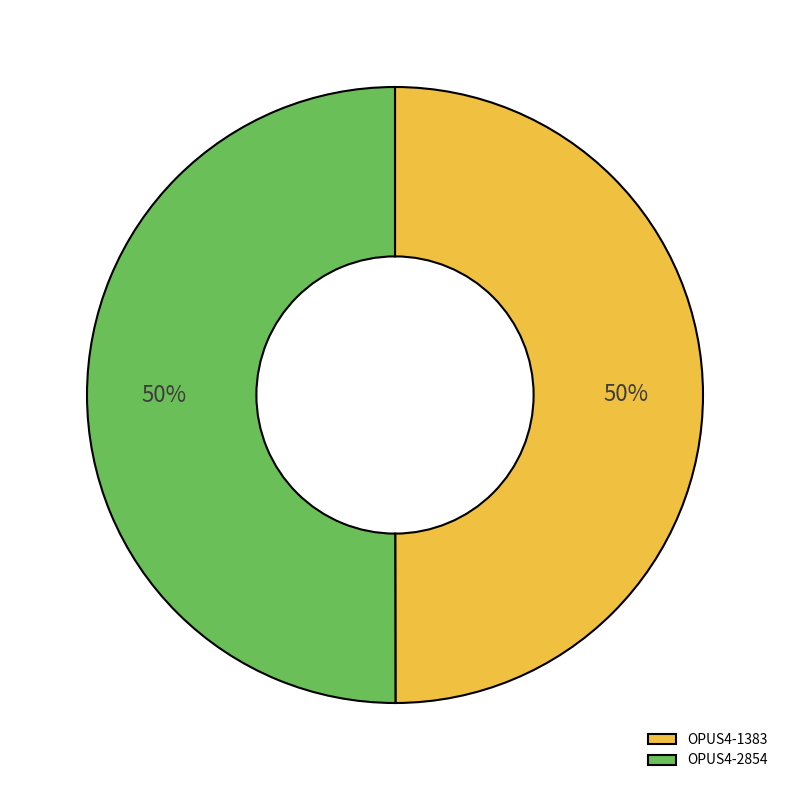

The OPUS4-1383 slice represents 50% of the pie. True or false?

True